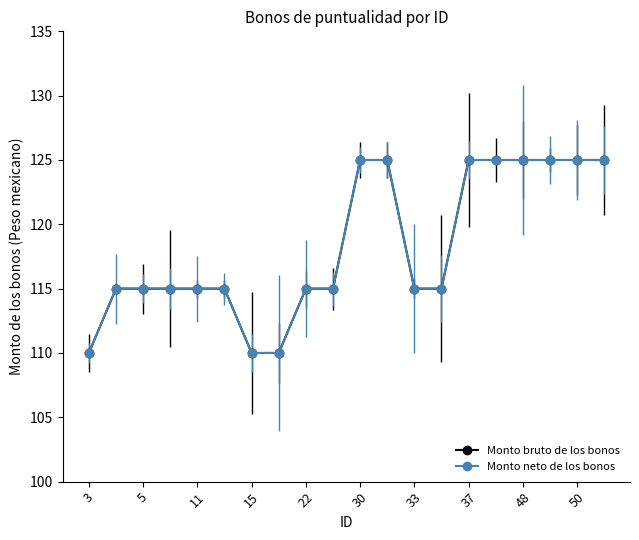

True or false: Monto bruto de los bonos and Monto neto de los bonos cross at least once.

False